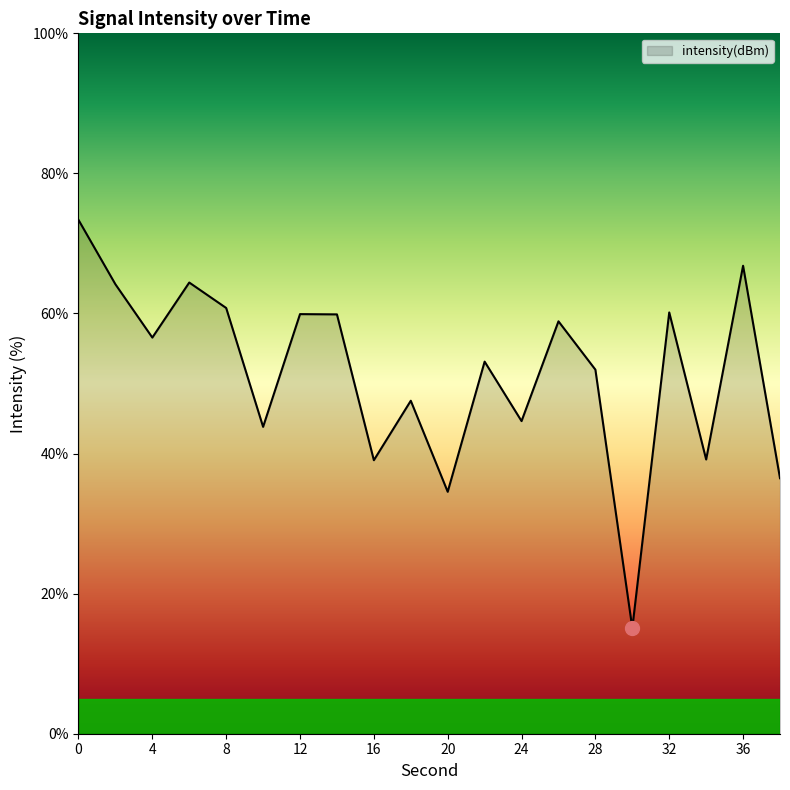

What is the difference between the maximum and minimum values?

58.3